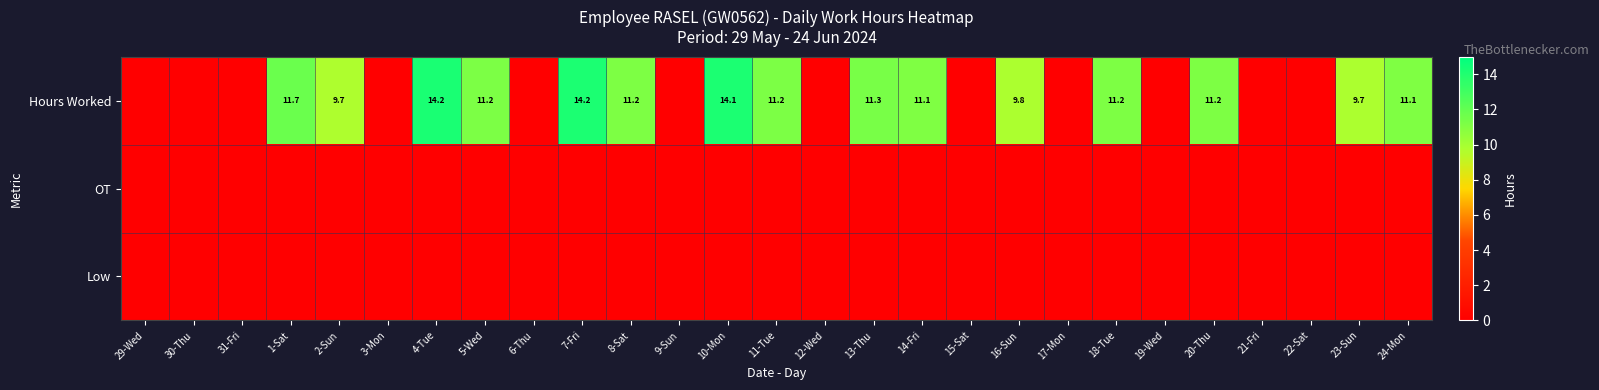

The Hours Worked series shows 11.1 at 14-Fri. True or false?

True